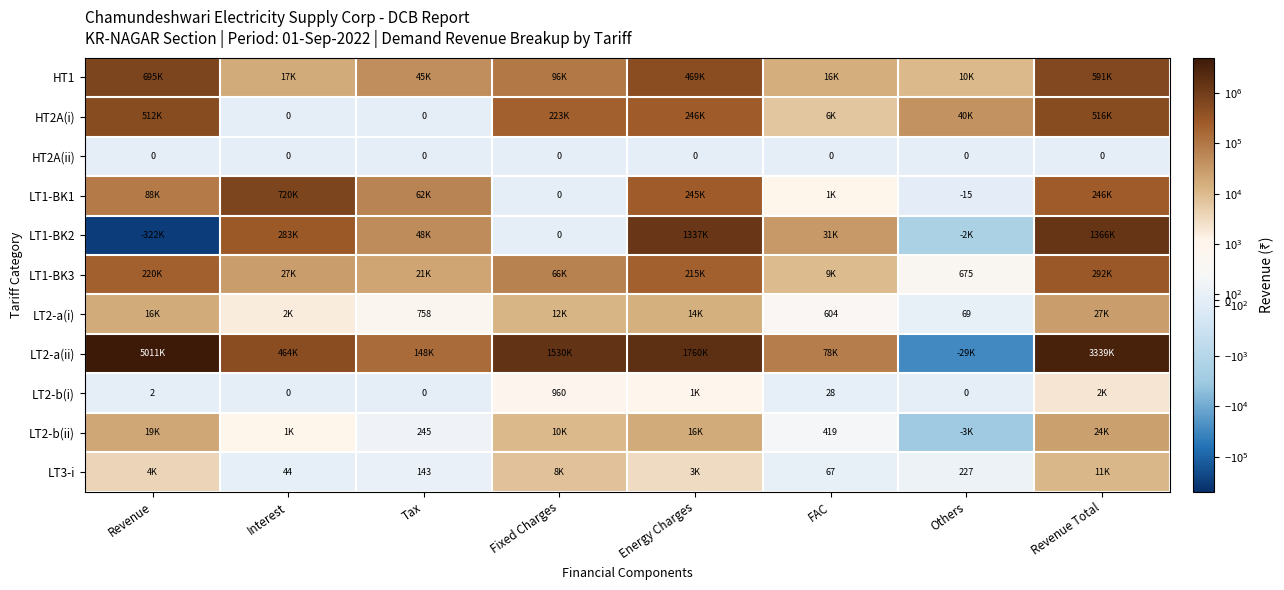

What is the spread (max minus min) of values at FAC?

78478.1